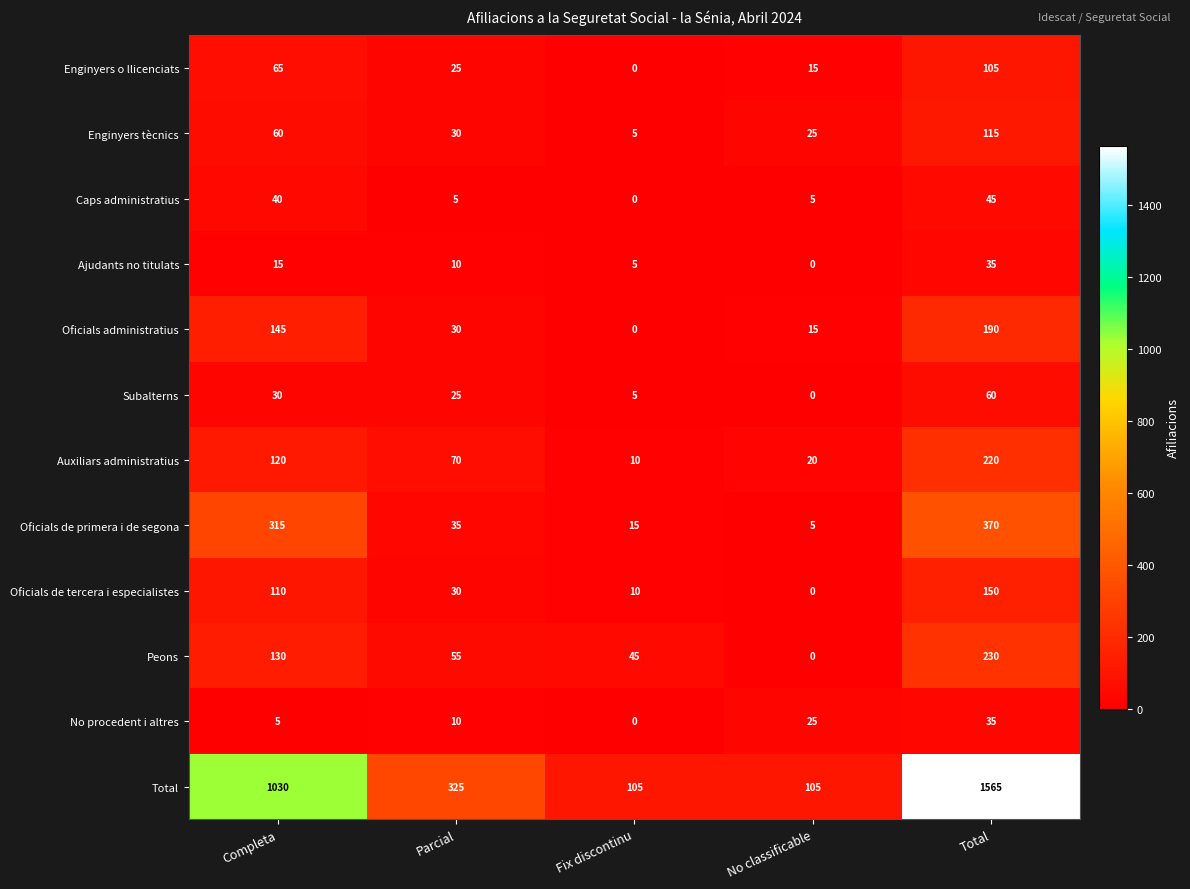

Which series has the largest total across all categories?

Total